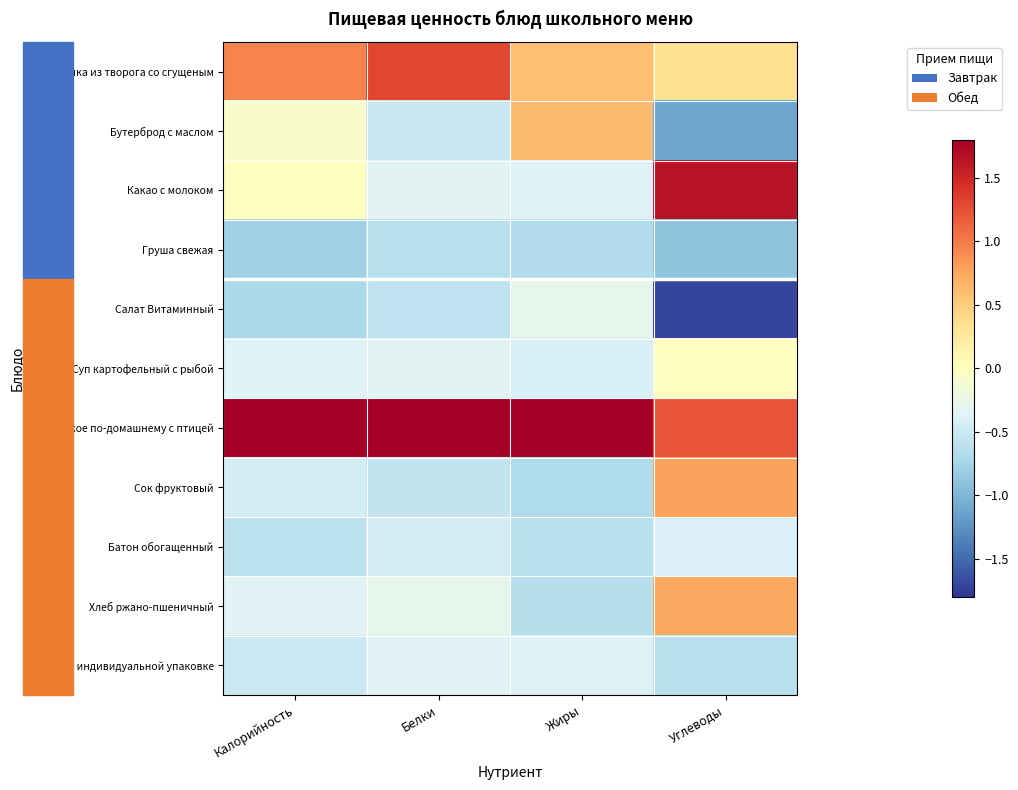

Which category has the highest value across all series?

Жиры